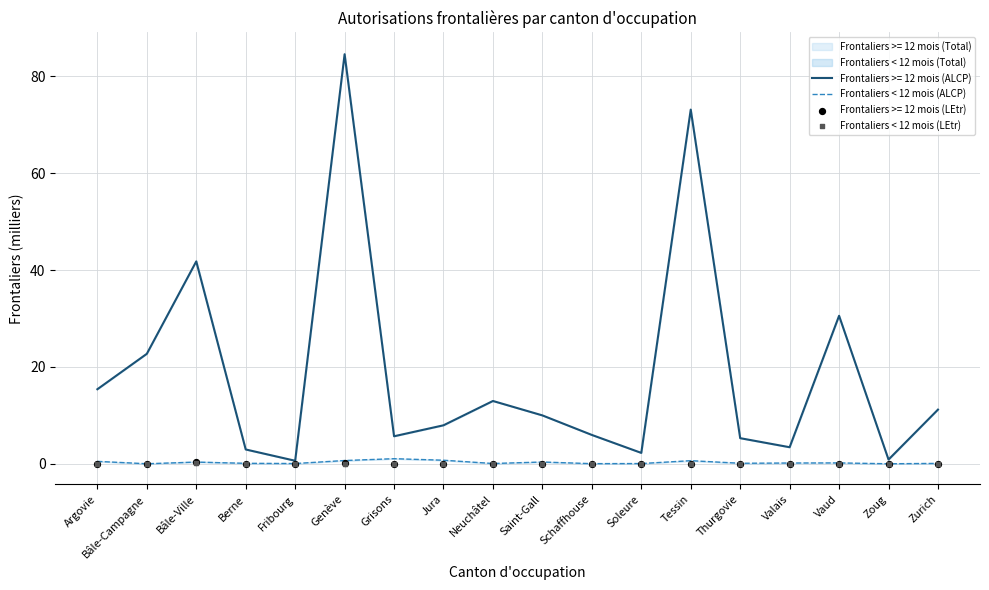

Which series has the largest total across all categories?

Frontaliers < 12 mois (ALCP)